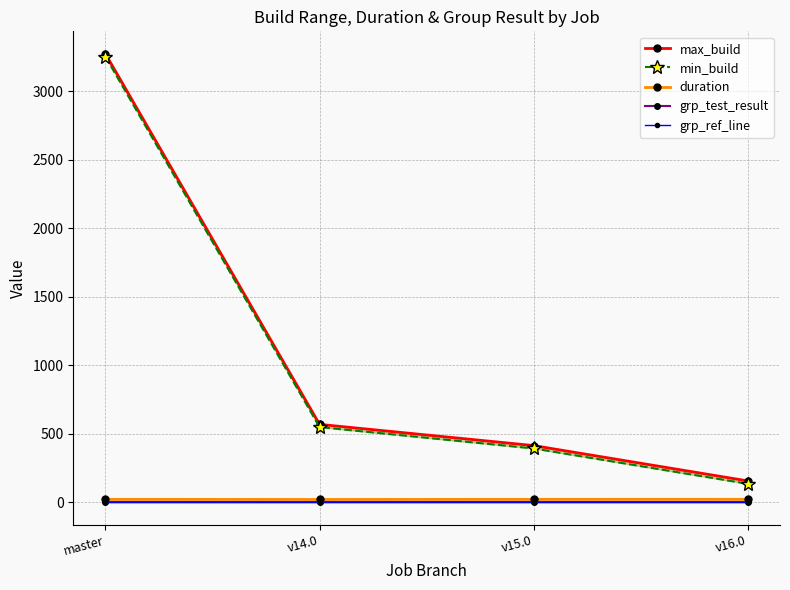

What is the difference between the maximum and minimum values in the duration series?

1.0